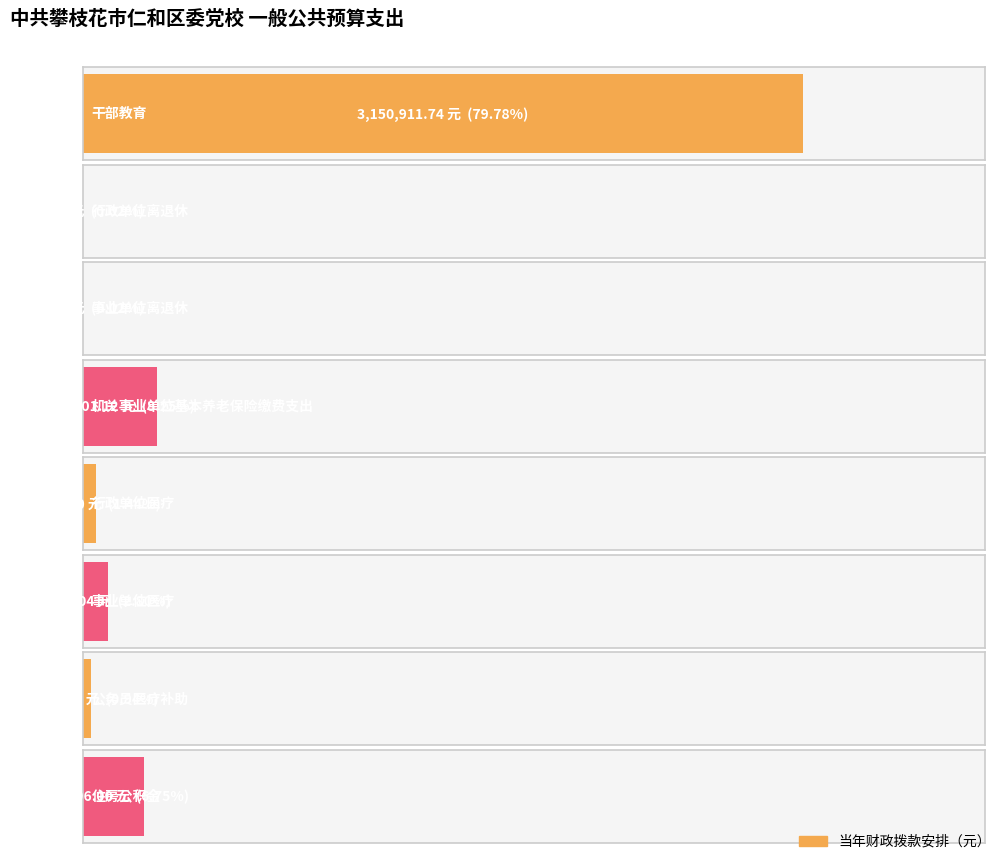

What is the greatest value displayed?

3150911.7